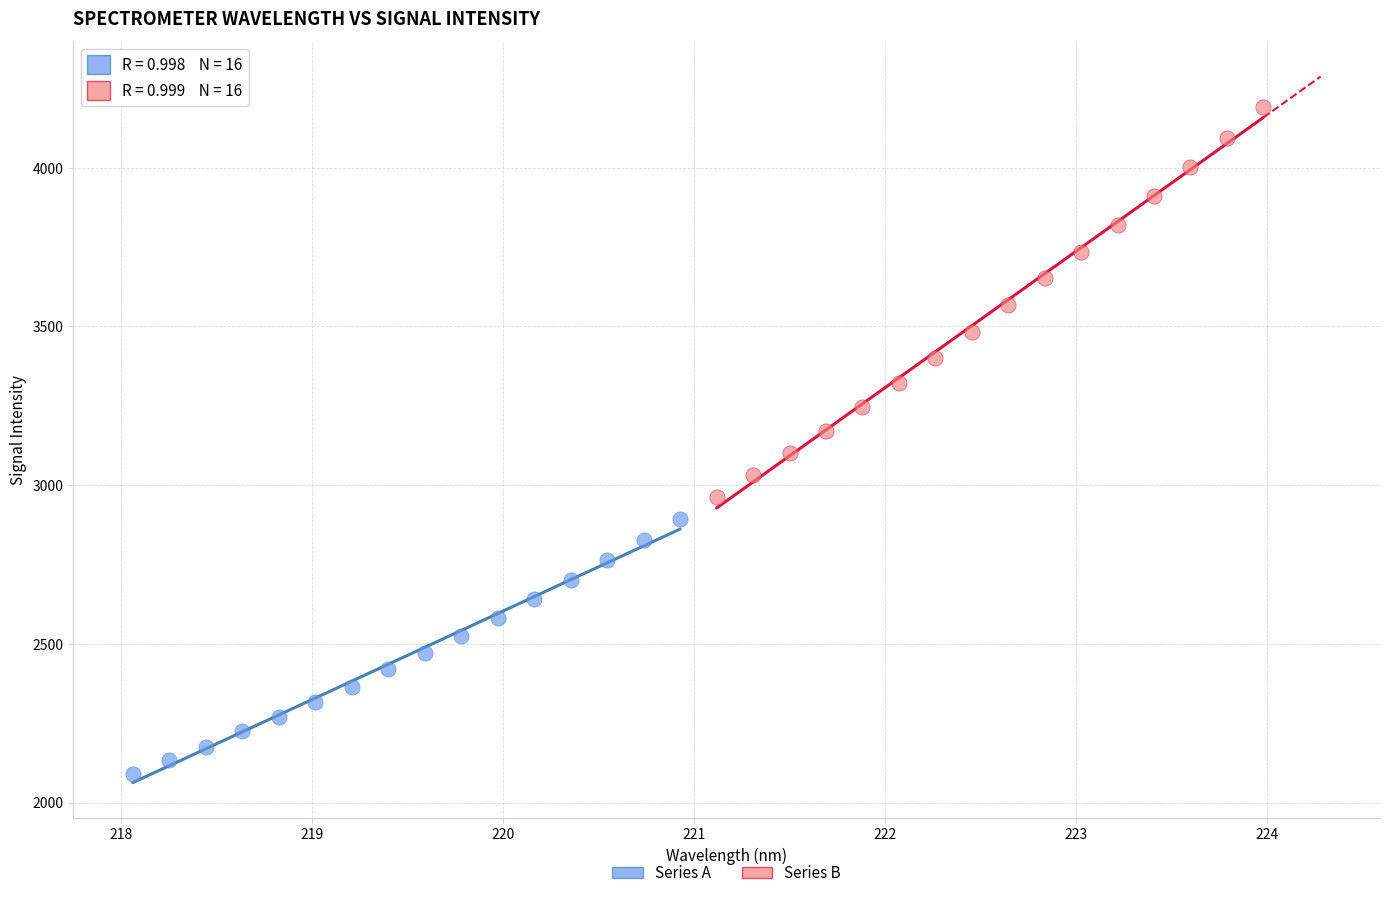

Which series contains the highest Y value?

Series B